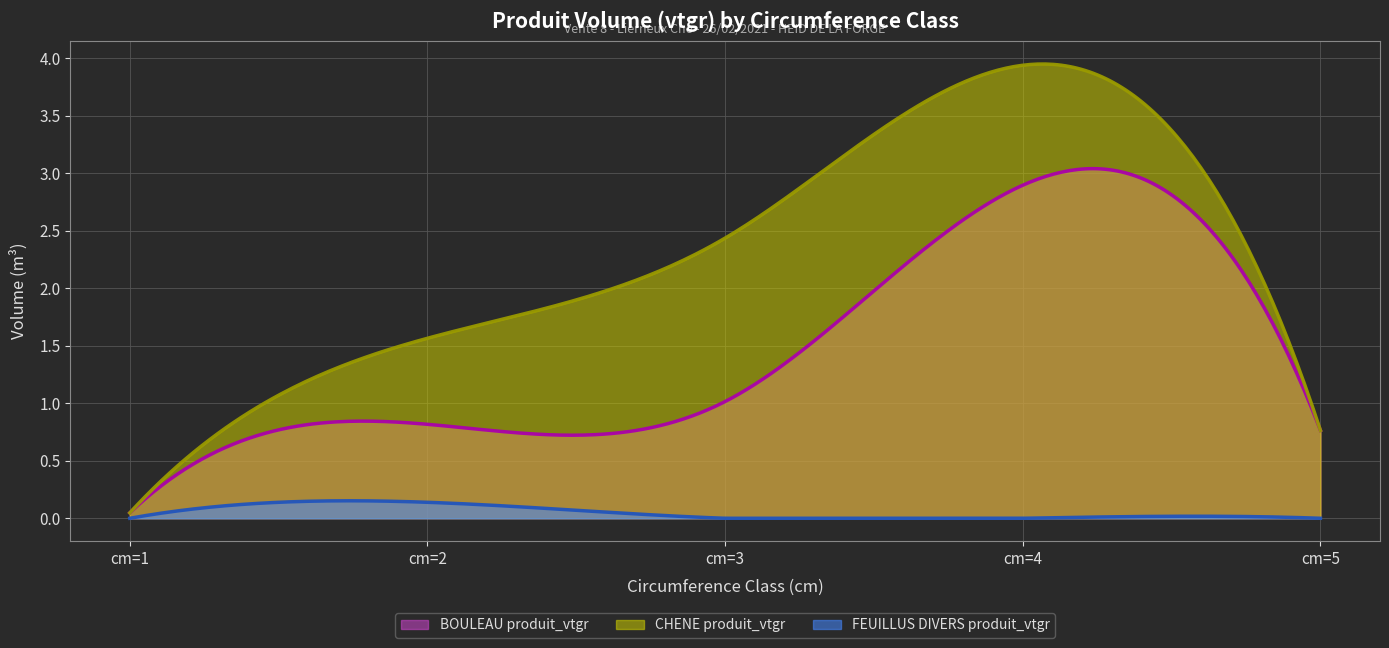

What is the sum of all FEUILLUS DIVERS produit_vtgr values?

14.7